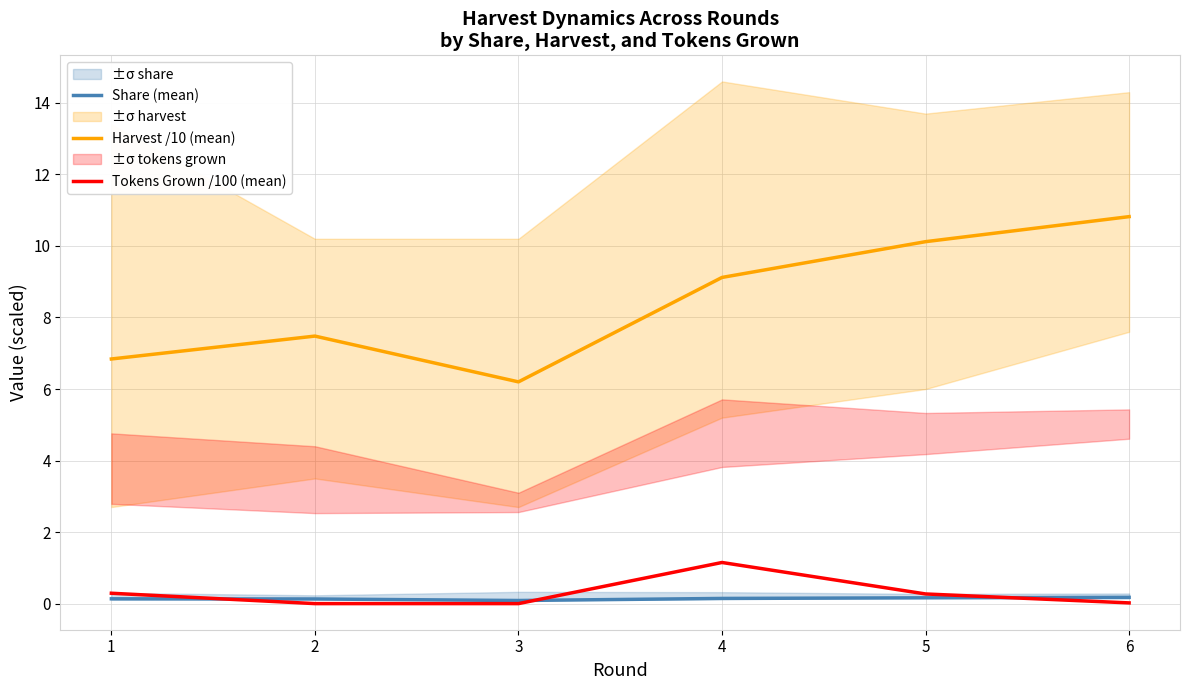

How many lines are shown in the chart?

3